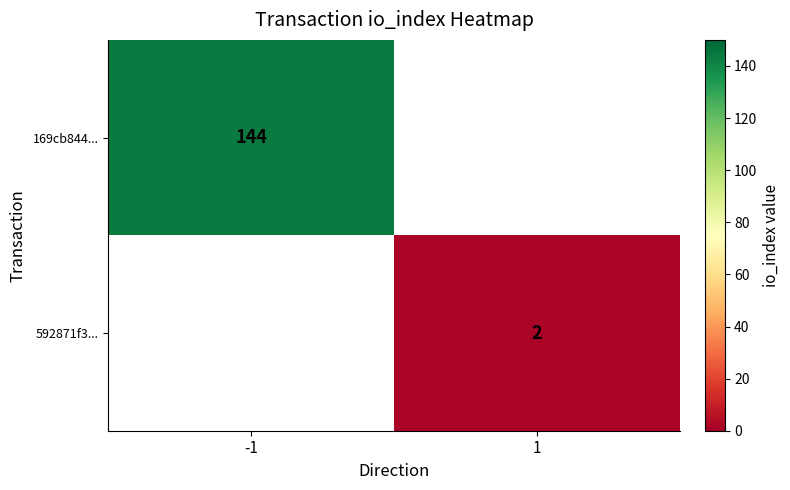

At how many categories does at least one series exceed 87?

1